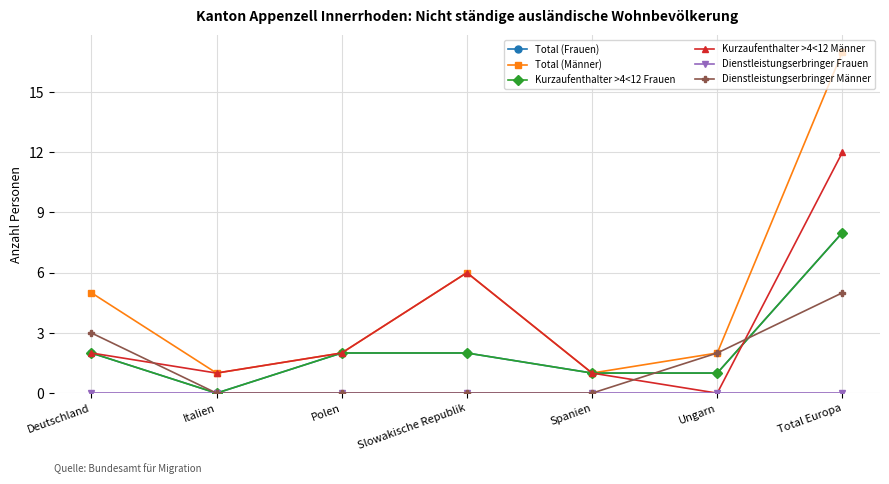

Which series has the largest range (max minus min)?

Total (Männer)